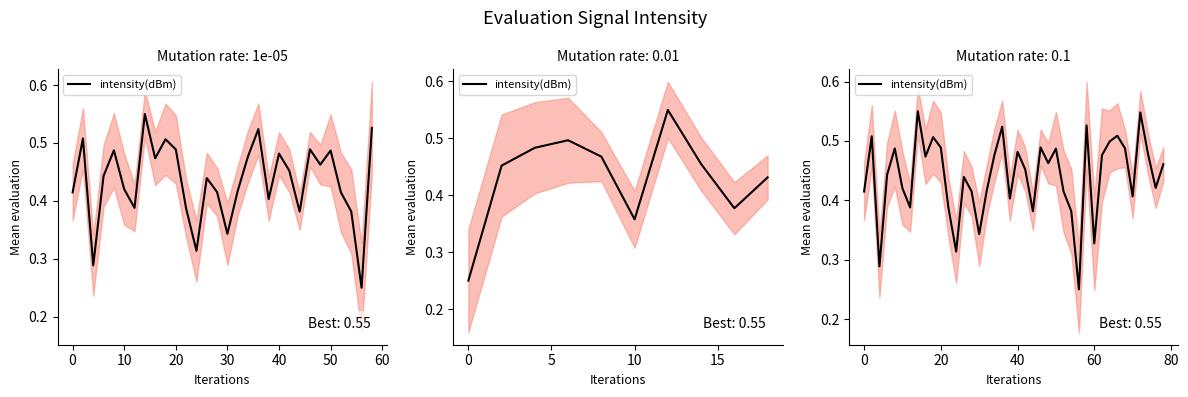

The value at 12 is 0.1. True or false?

False